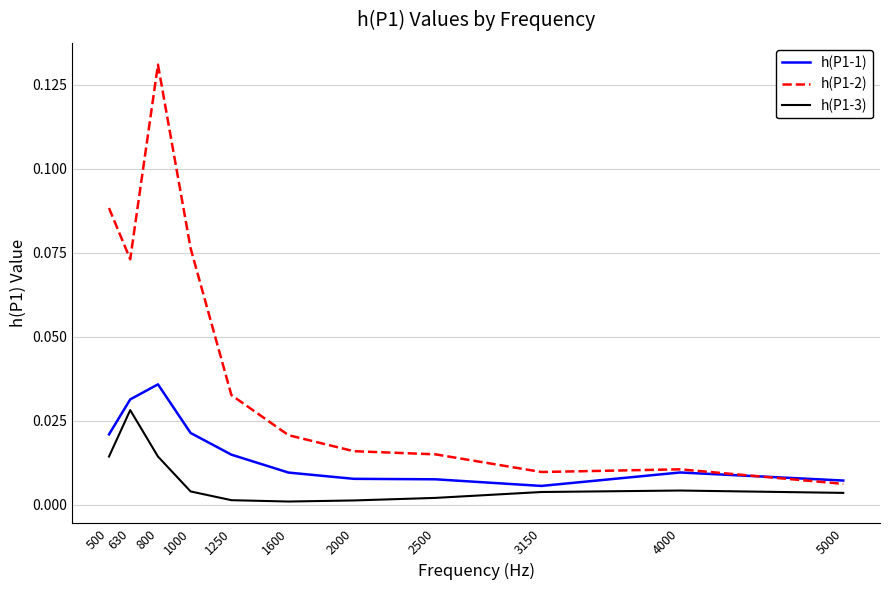

Which series has the widest spread of values?

h(P1-2)